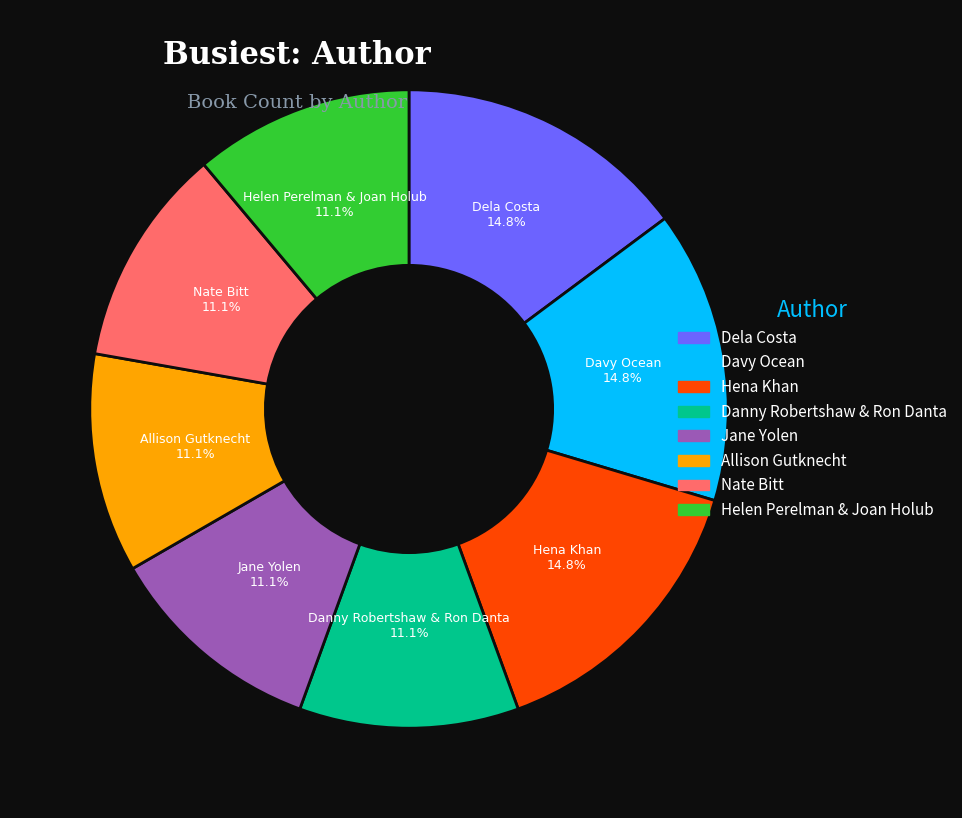

Is it true that Hena Khan is 4% of the pie?

False